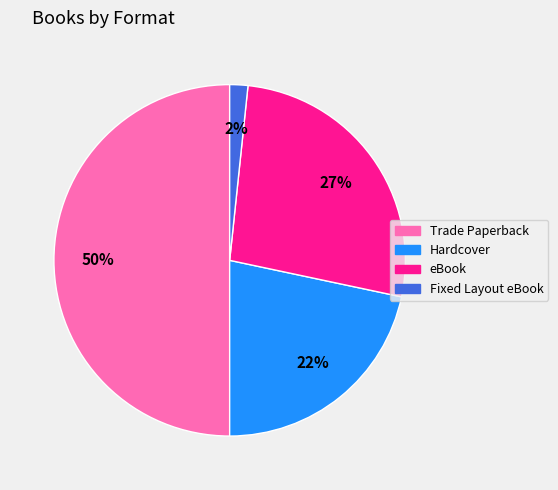

What percentage is the eBook slice, to the nearest percent?

27%